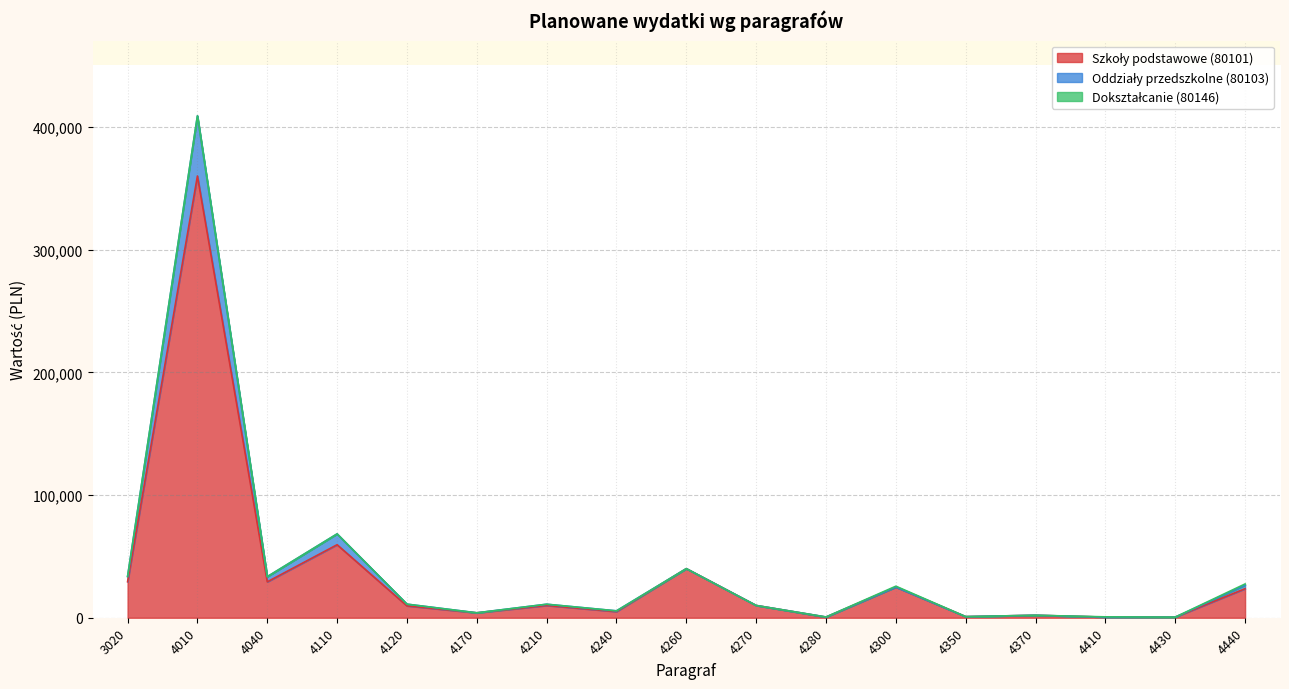

How many interior local peaks does the Szkoły podstawowe series have?

6